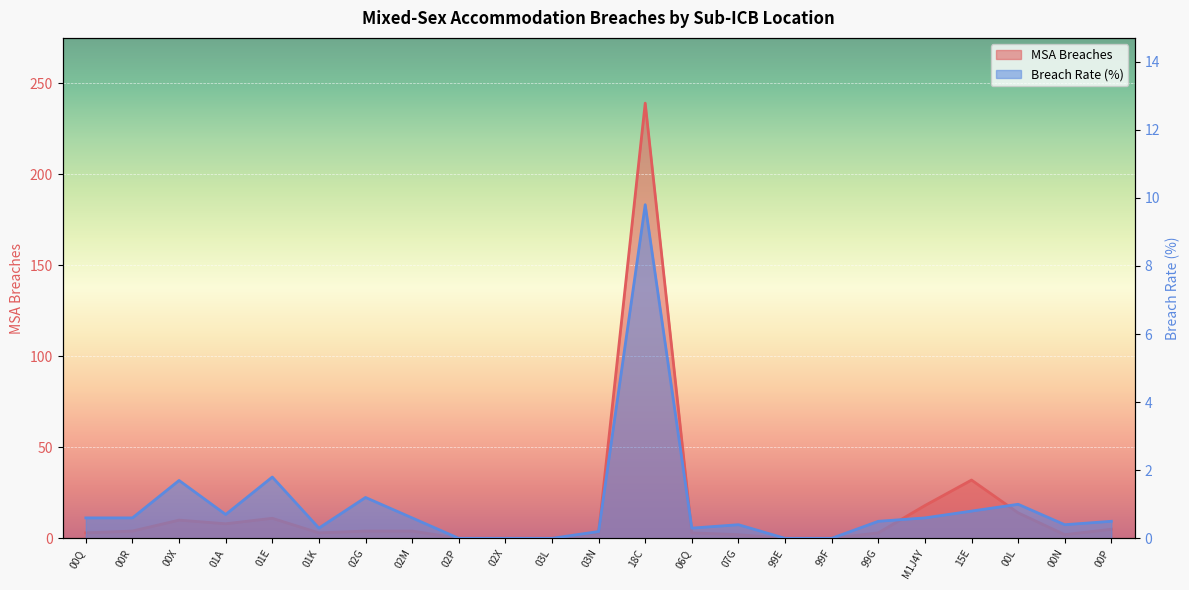

What is the spread (max minus min) of values at 99G?

2.5